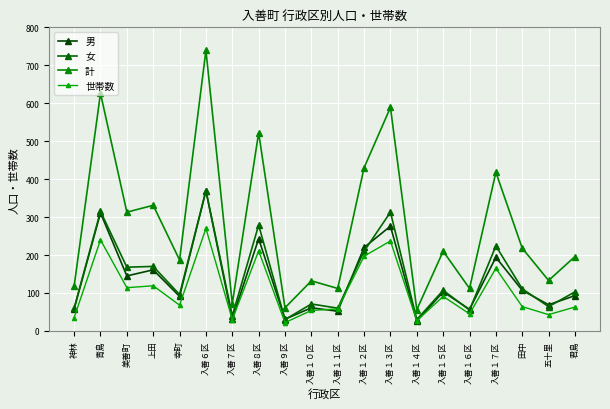

Reading left to right, list all the values displayed in this chart.

男: 神林=58	青島=311	美善町=145	上田=161	幸町=91	入善６区=369	入善７区=32	入善８区=243	入善９区=31	入善１０区=61	入善１１区=52	入善１２区=220	入善１３区=276	入善１４区=26	入善１５区=103	入善１６区=57	入善１７区=194	田中=107	五十里=69	君島=93
女: 神林=60	青島=315	美善町=168	上田=170	幸町=96	入善６区=370	入善７区=40	入善８区=279	入善９区=30	入善１０区=71	入善１１区=60	入善１２区=210	入善１３区=313	入善１４区=30	入善１５区=107	入善１６区=55	入善１７区=224	田中=111	五十里=64	君島=103
計: 神林=118	青島=626	美善町=313	上田=331	幸町=187	入善６区=739	入善７区=72	入善８区=522	入善９区=61	入善１０区=132	入善１１区=112	入善１２区=430	入善１３区=589	入善１４区=56	入善１５区=210	入善１６区=112	入善１７区=418	田中=218	五十里=133	君島=196
世帯数: 神林=35	青島=240	美善町=114	上田=119	幸町=68	入善６区=270	入善７区=30	入善８区=211	入善９区=22	入善１０区=54	入善１１区=58	入善１２区=197	入善１３区=237	入善１４区=27	入善１５区=91	入善１６区=45	入善１７区=165	田中=64	五十里=43	君島=63